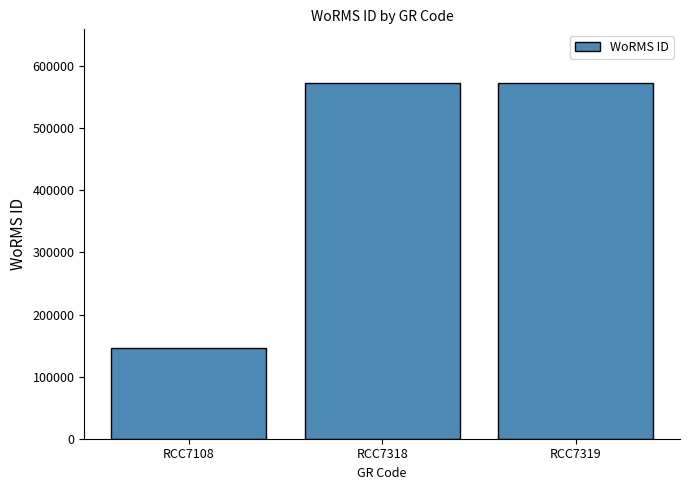

Read the value at RCC7318, to the nearest 10.

573350